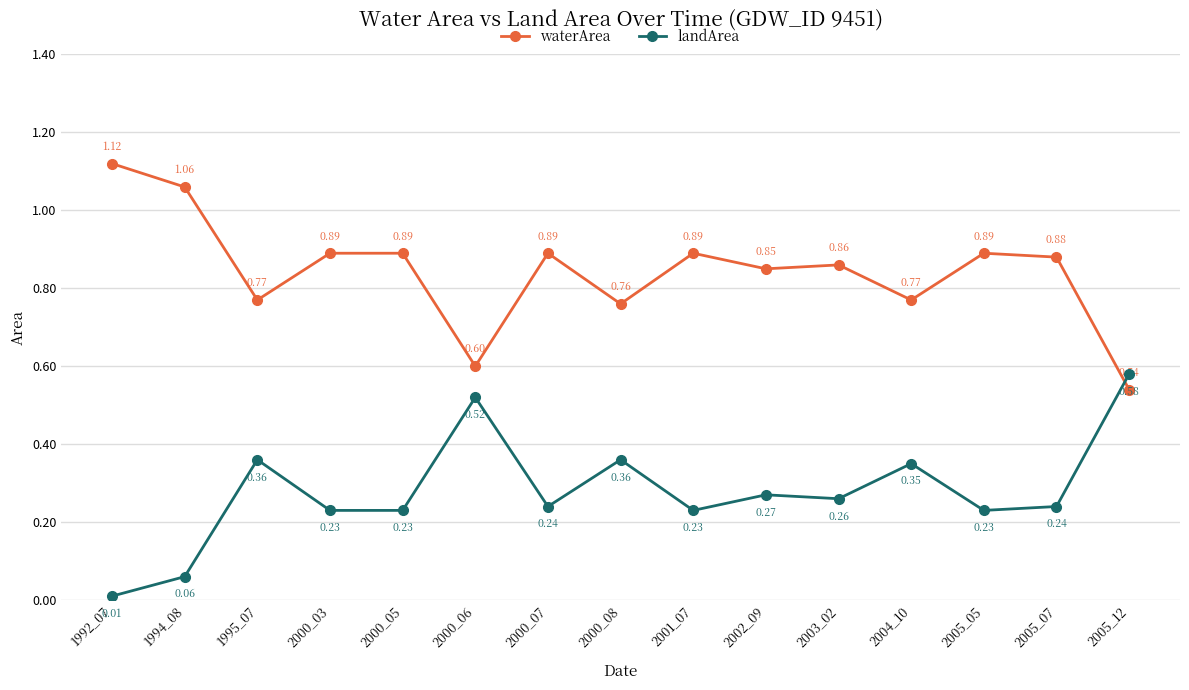

Which series changed the most between 1995_07 and 2001_07?

landArea